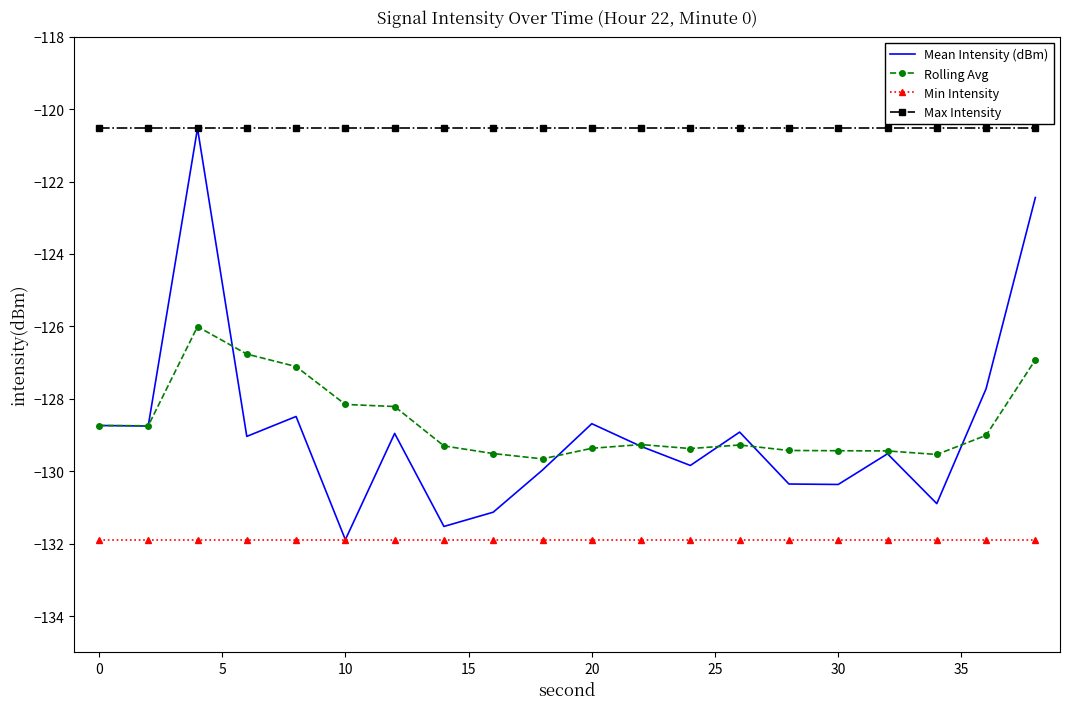

What is the minimum value shown in the chart?

-131.9